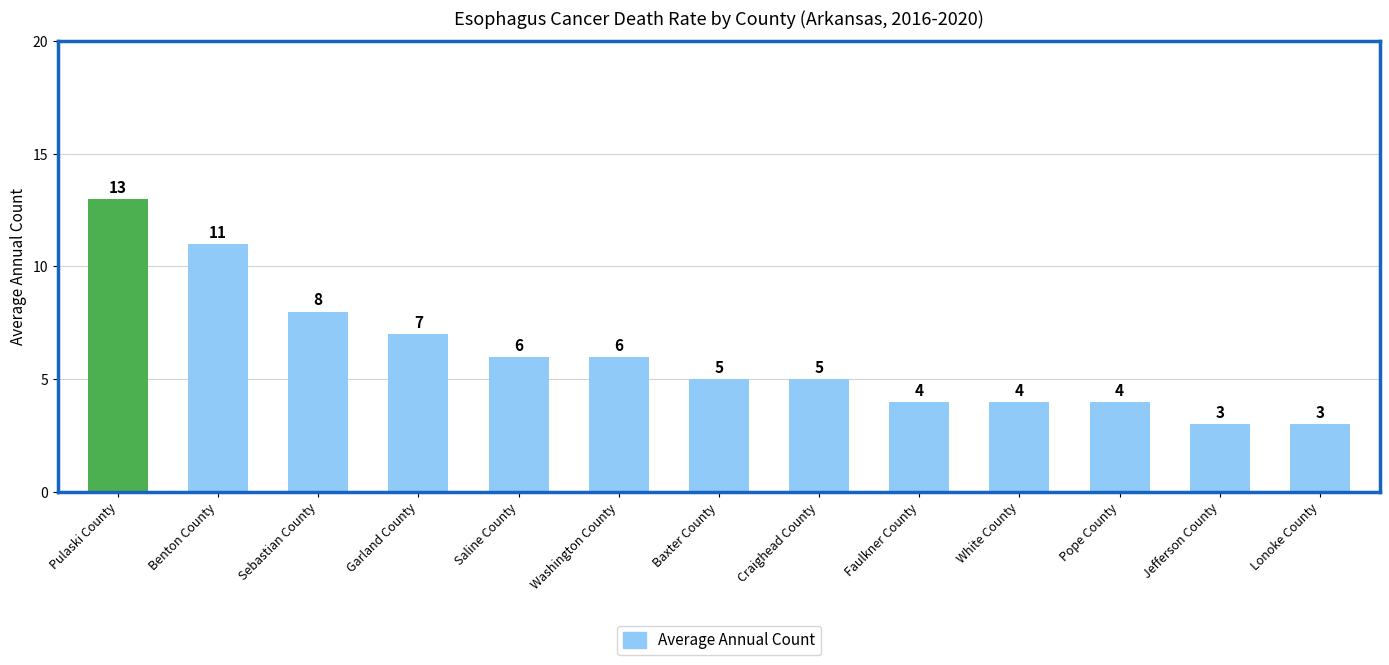

The value at White County is 6. True or false?

False